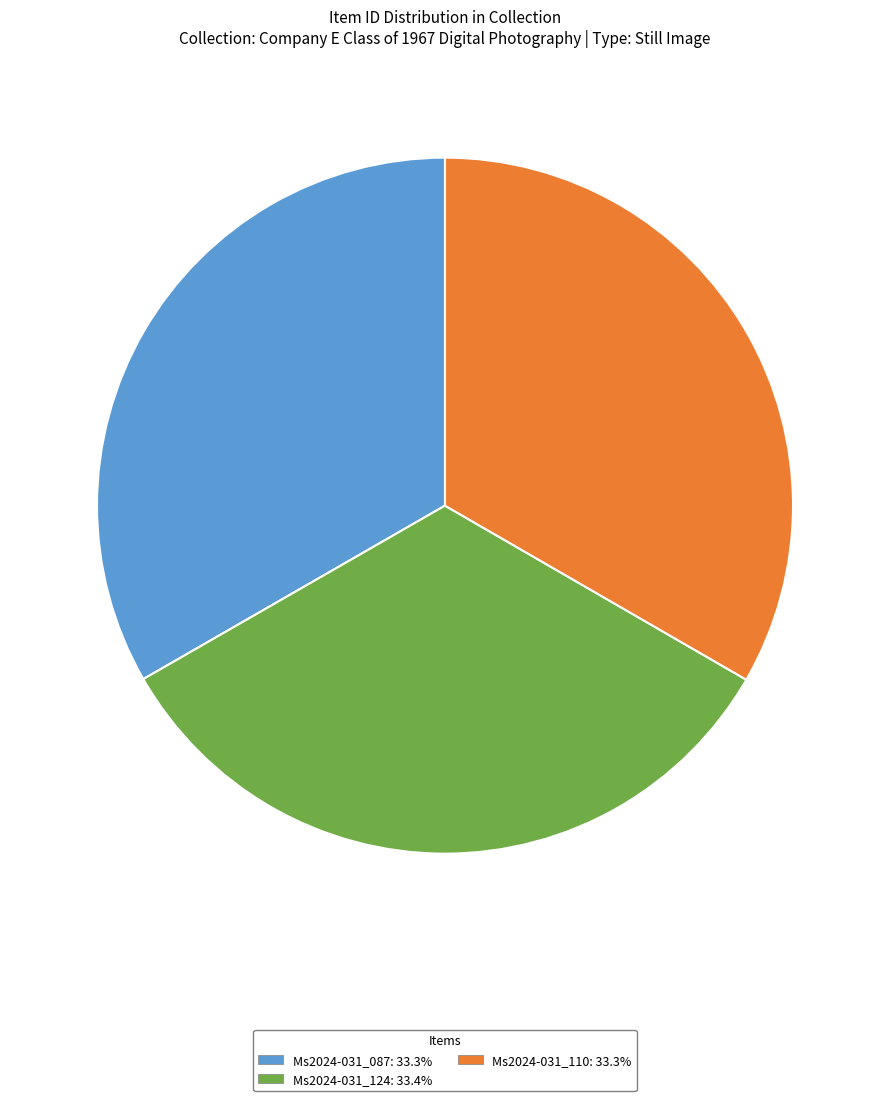

True or false: Ms2024-031_124 accounts for 33% of the total.

True